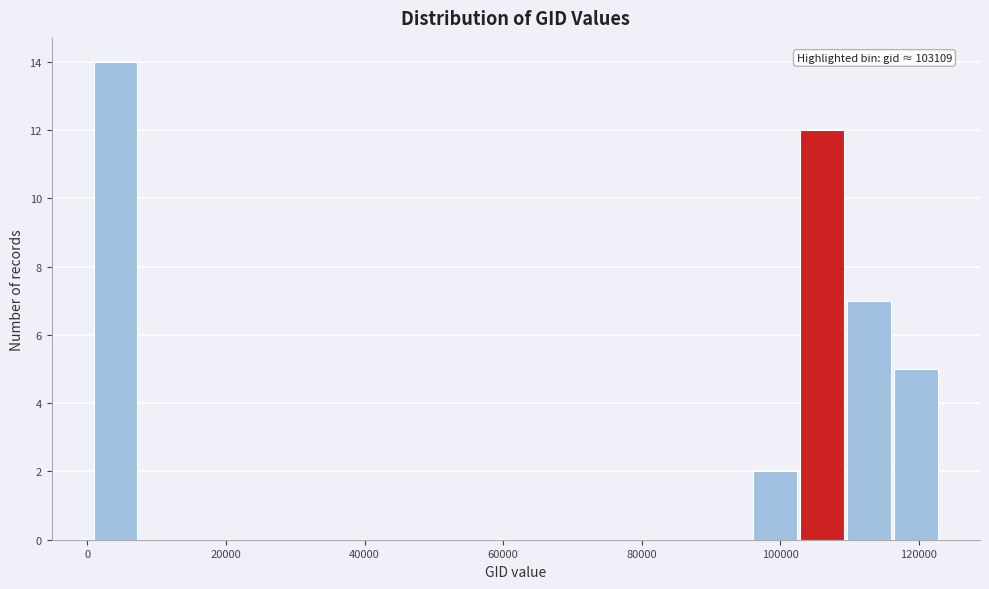

Read against the x-axis, roughly where is the centre of the tallest bar?

4000